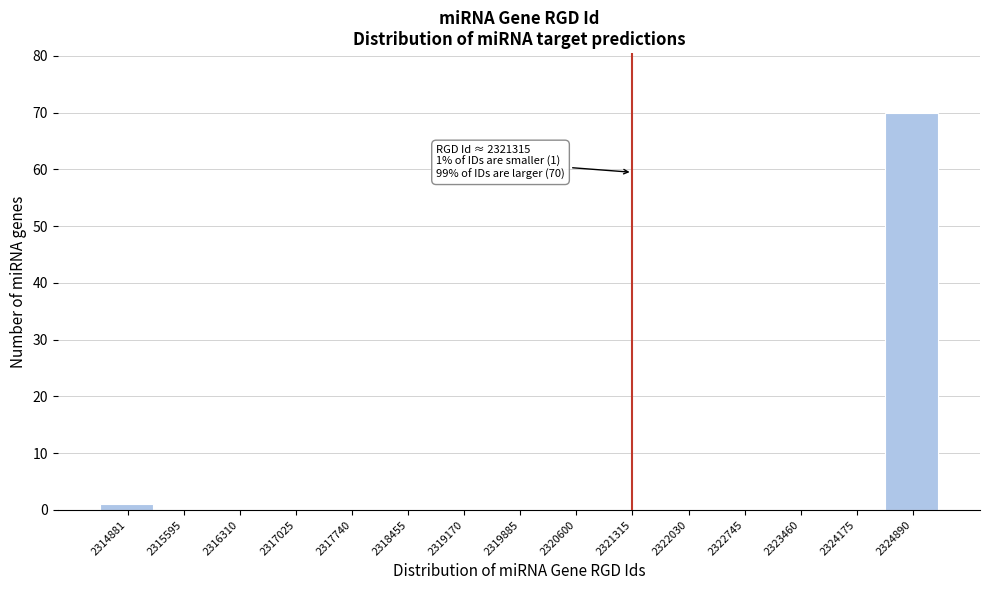

Reading right to left, what are all the values shown in this chart?

2324890=70	2324175=0	2323460=0	2322745=0	2322030=0	2321315=0	2320600=0	2319885=0	2319170=0	2318455=0	2317740=0	2317025=0	2316310=0	2315595=0	2314881=1